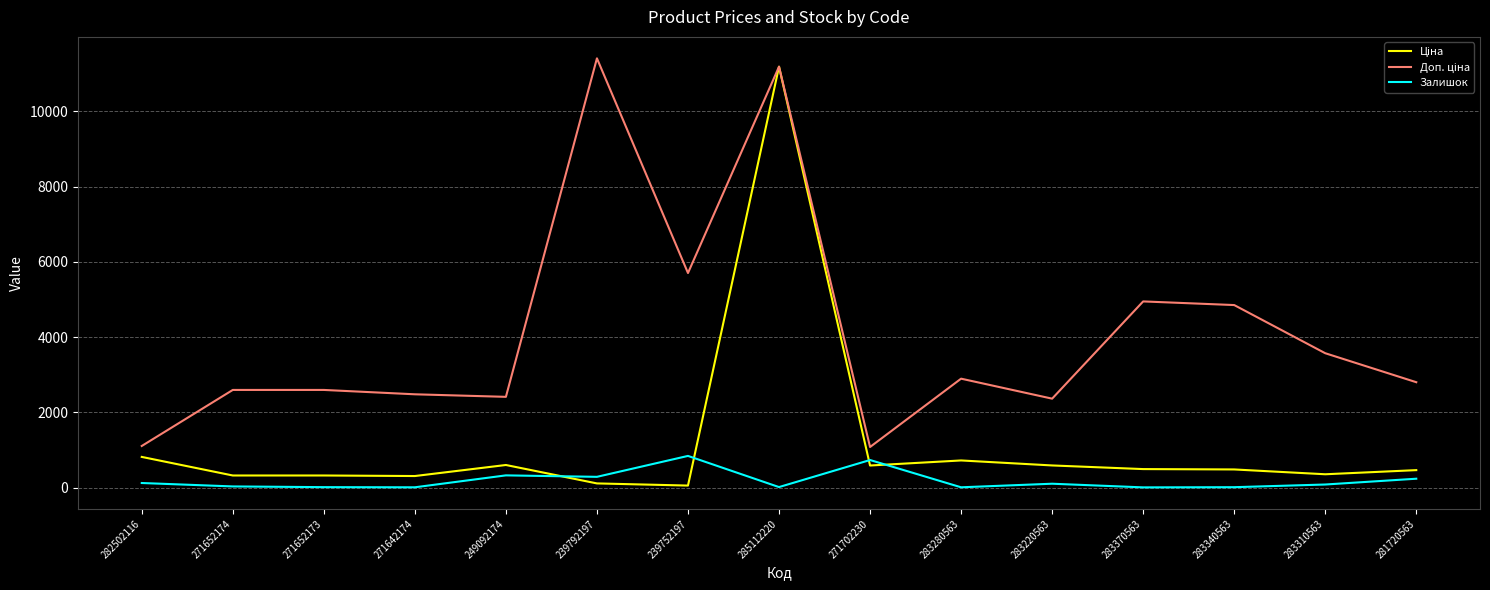

At which category is the sum across all series the highest?

285112220